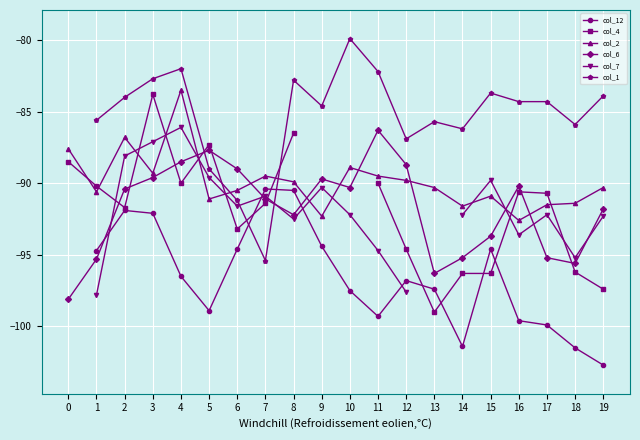

In col_6, how many points are higher than both neighbors (excluding endpoints)?

4